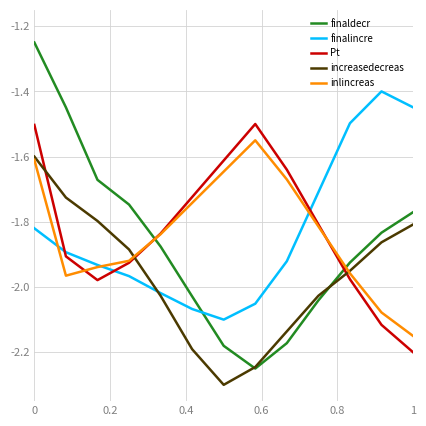

Which series has the widest spread of values?

finaldecr